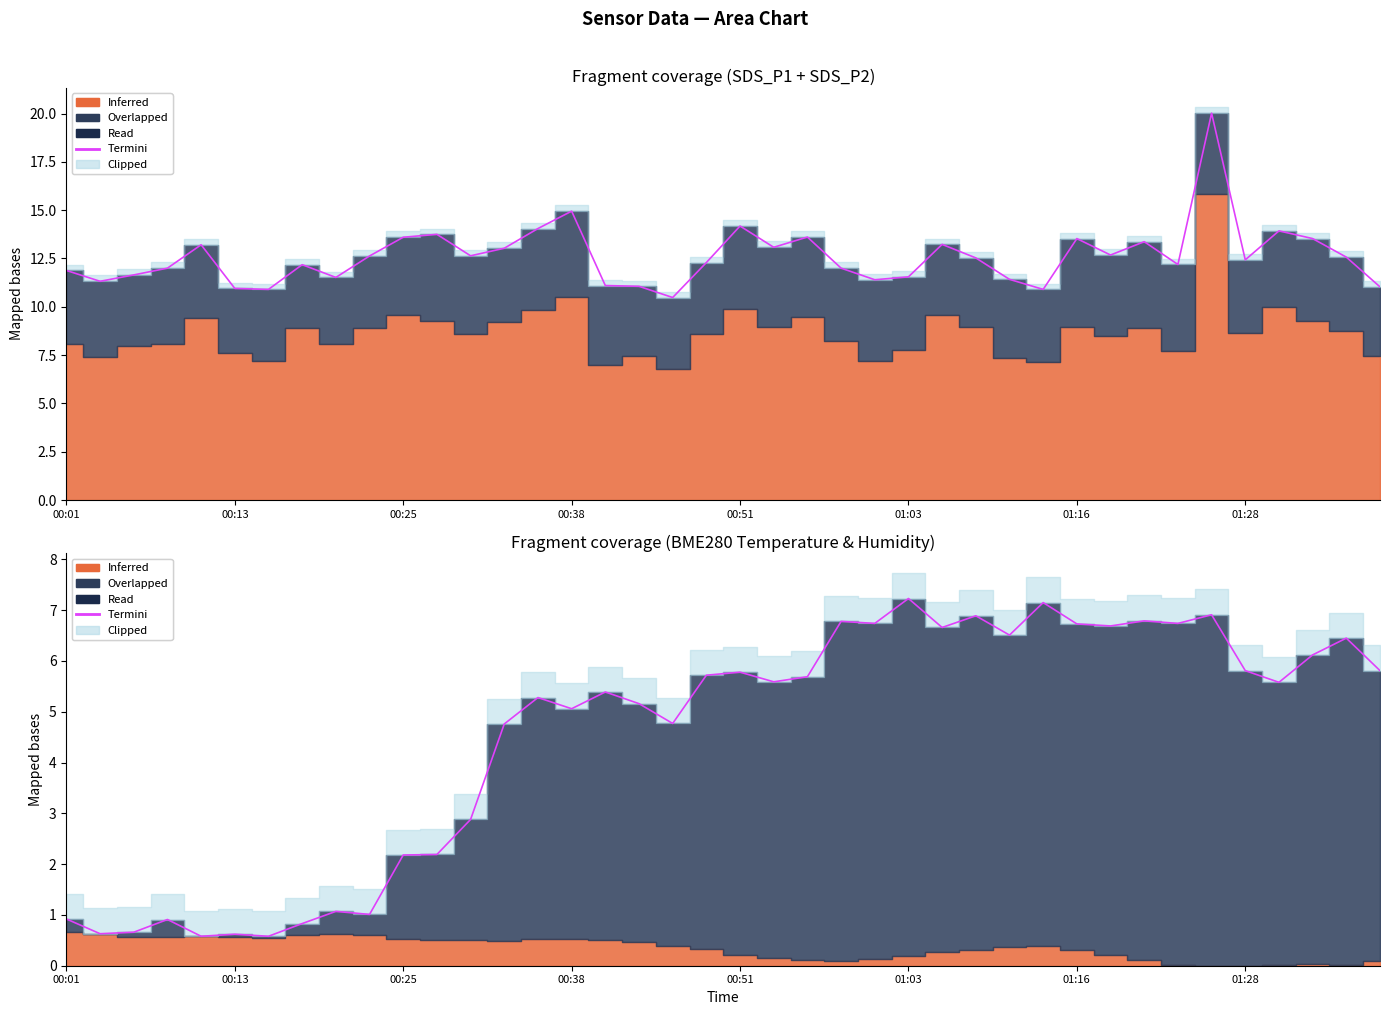

What is the sum of the values at 38 and 36?

12.0